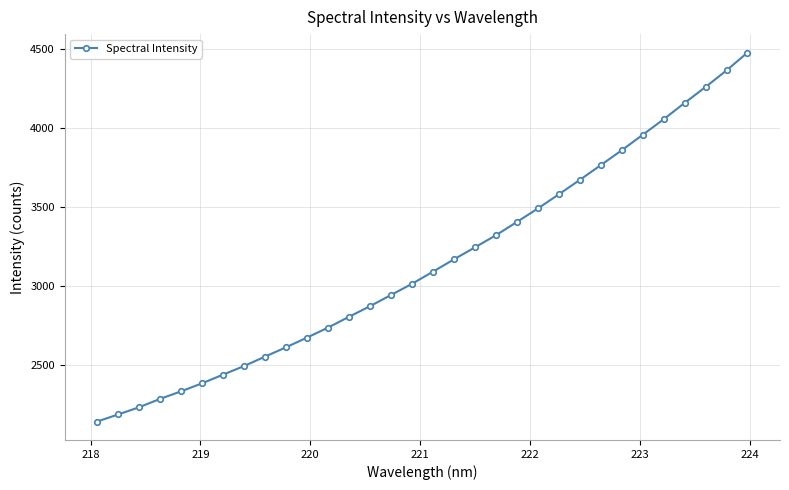

Is this an area chart (filled region under the line)?

No